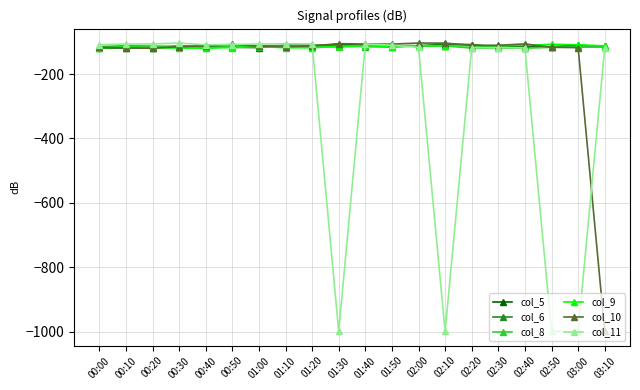

True or false: col_5 has more than 0 interior local peaks.

True